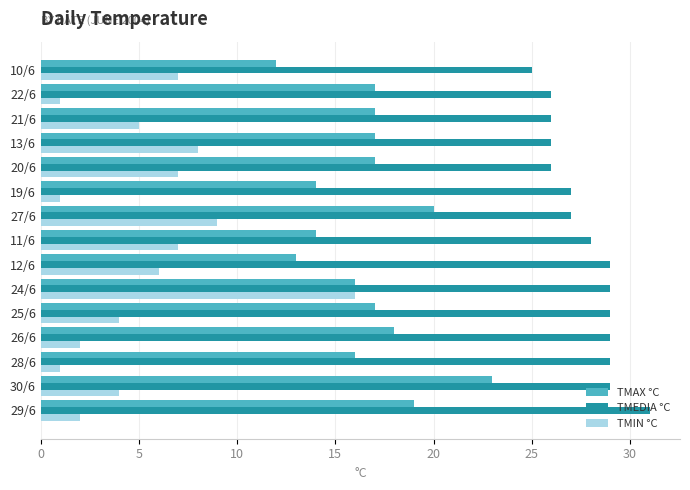

Count the TMEDIA °C values in the range 26 to 29.

13